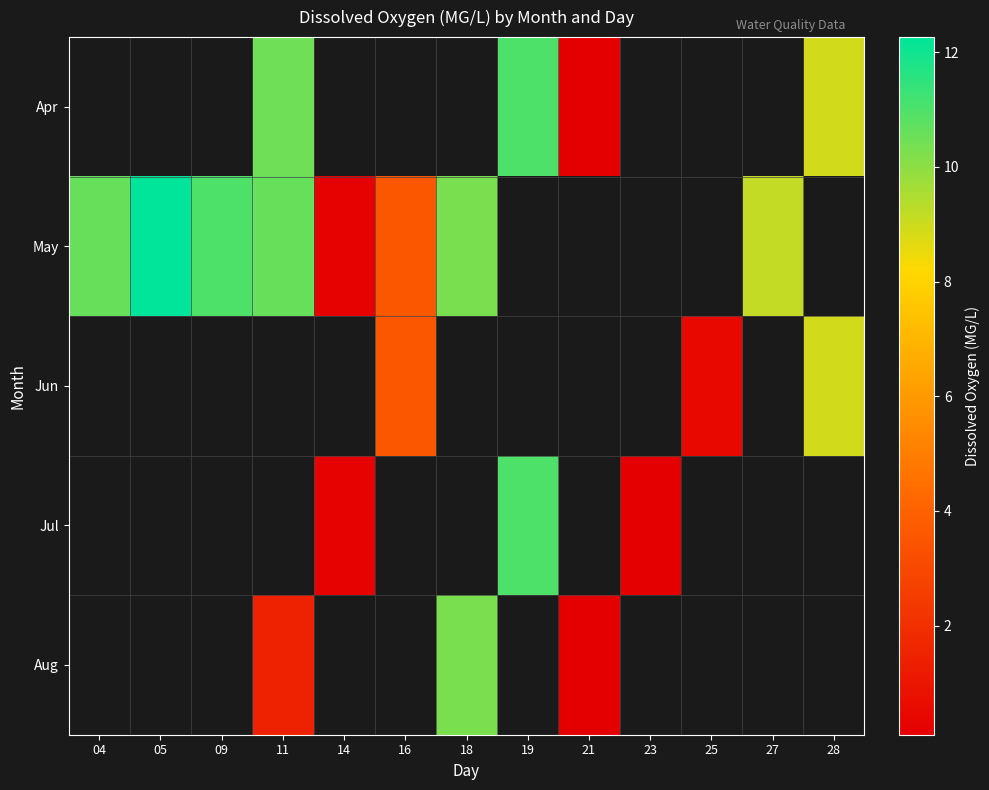

Which series has the largest range (max minus min)?

May